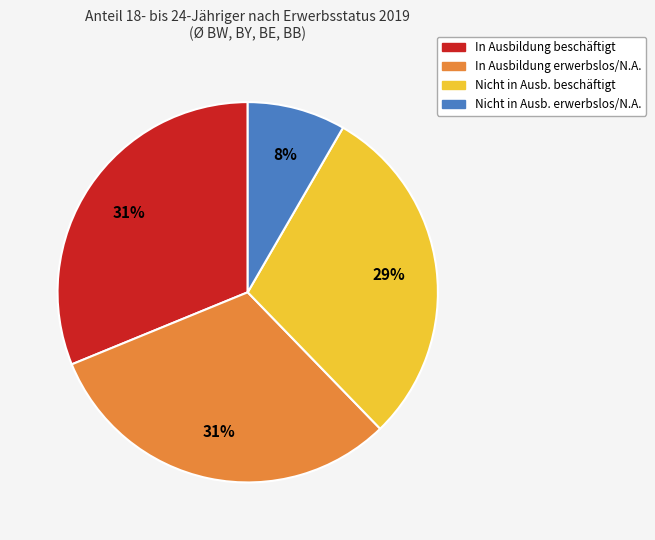

Is there any slice that represents more than half of the pie?

No